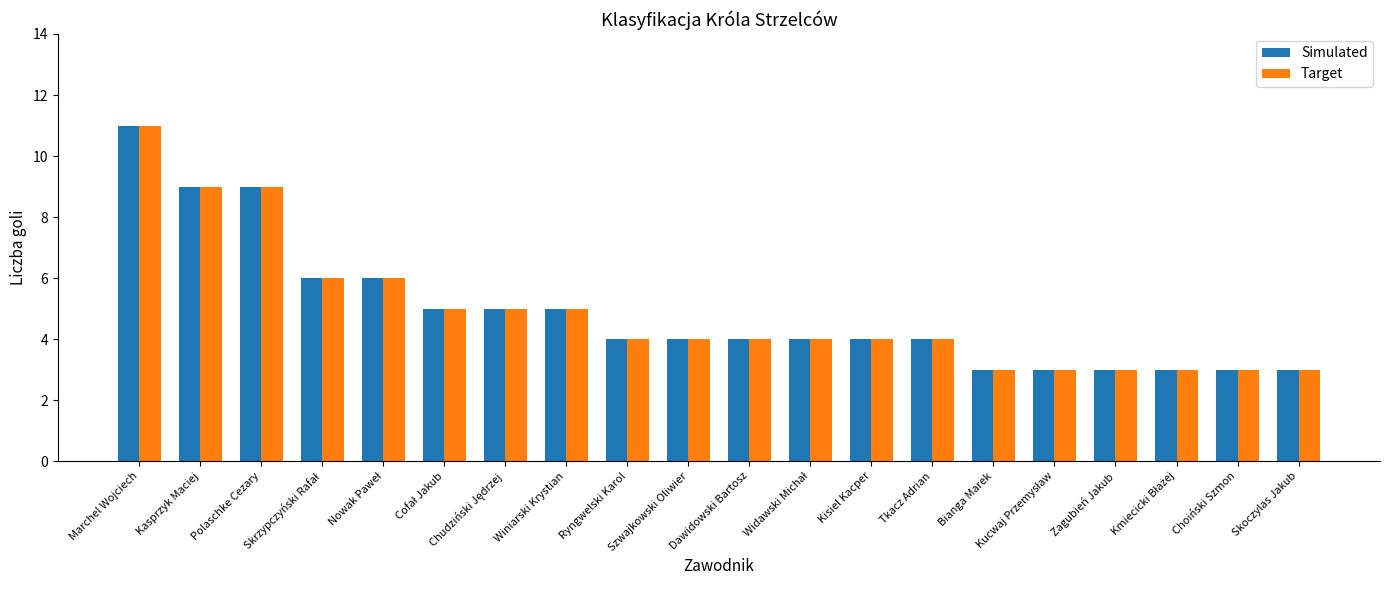

How many groups of bars are there?

20